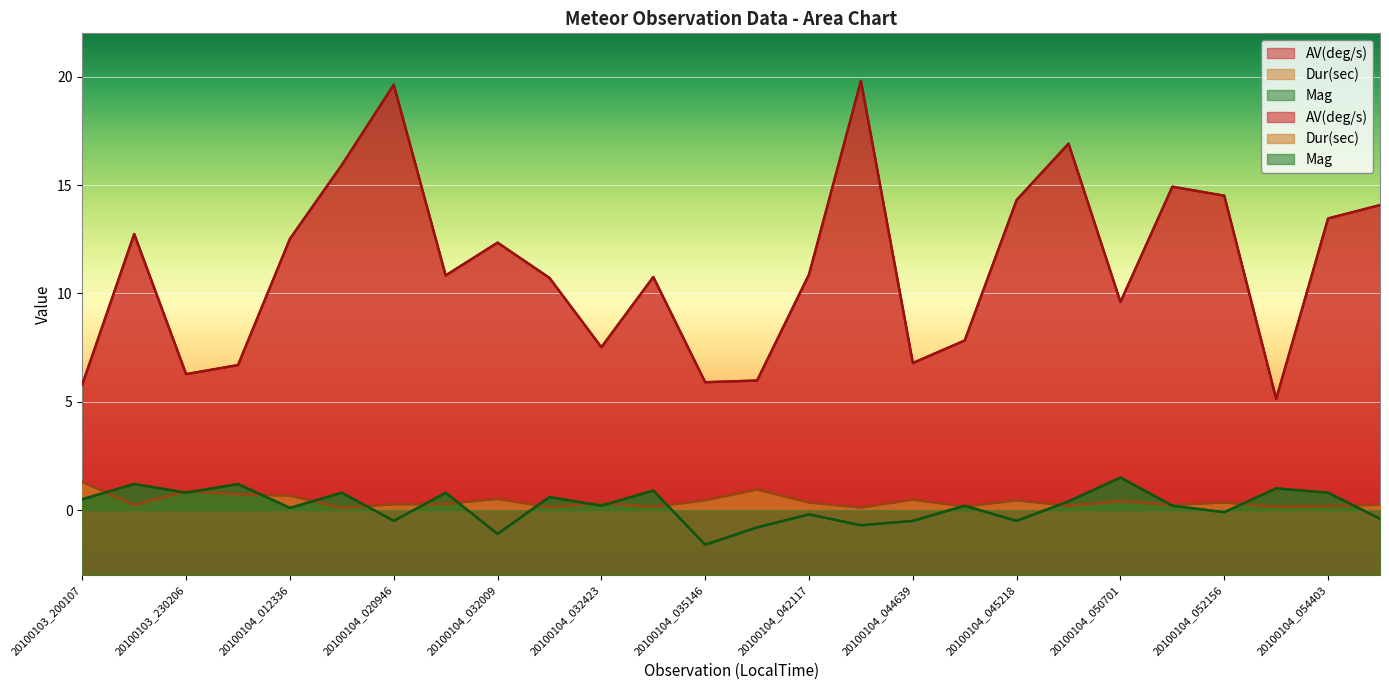

At which label is AV(deg/s) closest to 12?

20100104_032009